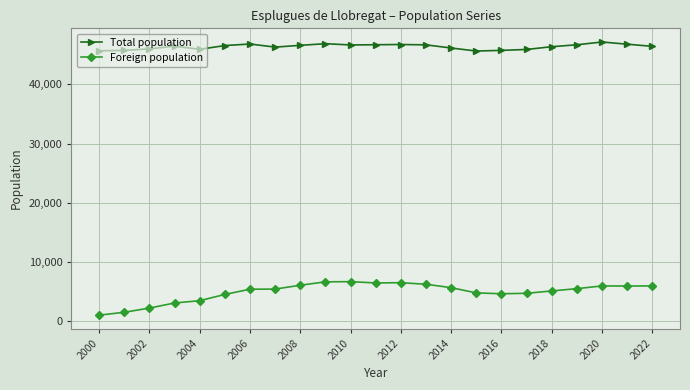

True or false: Foreign population has more than 2 interior local peaks.

True